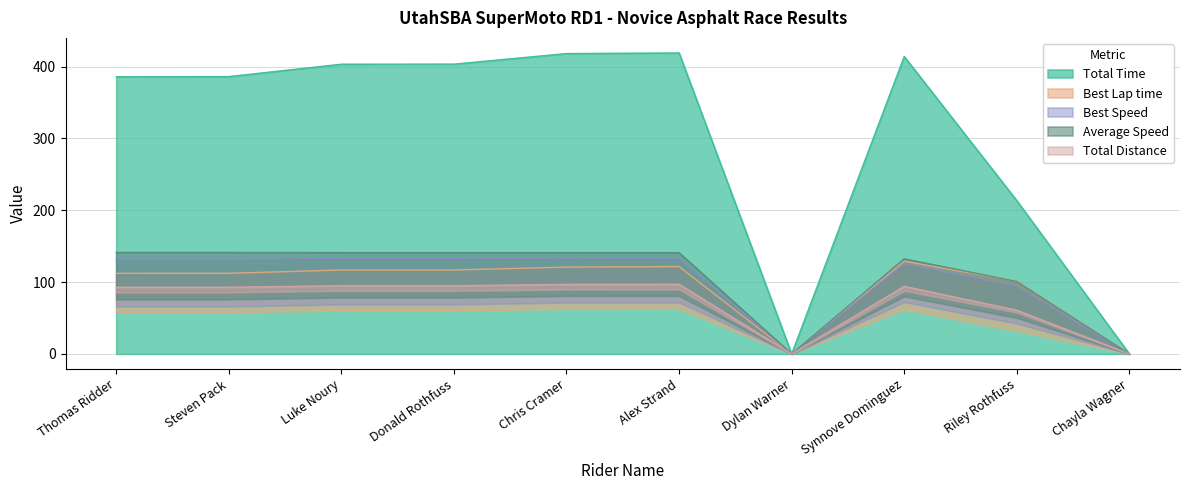

True or false: Average Speed has a value of 132.9 at Donald Rothfuss.

True